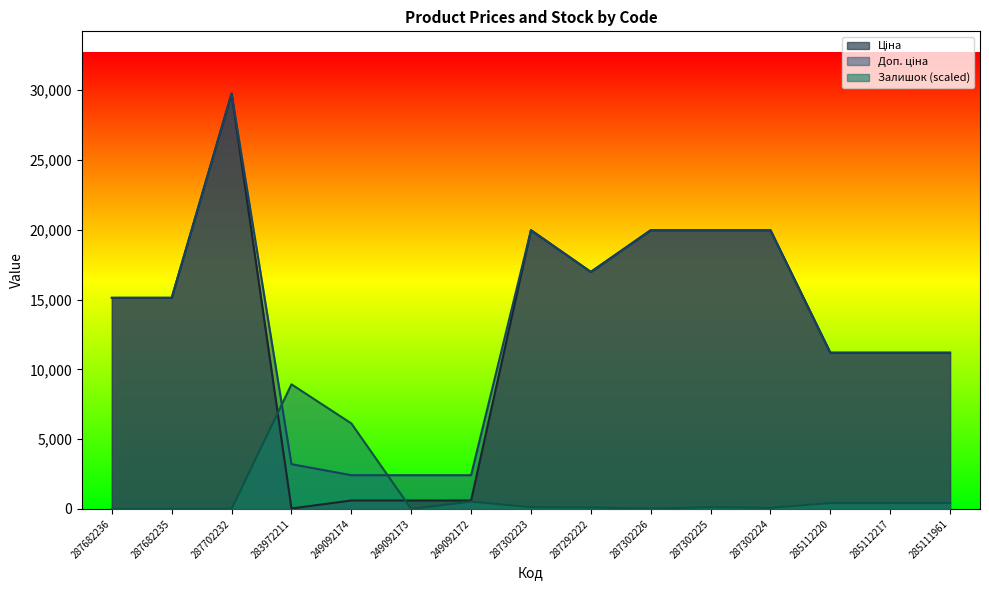

What is the minimum value for Доп. ціна?

2414.8